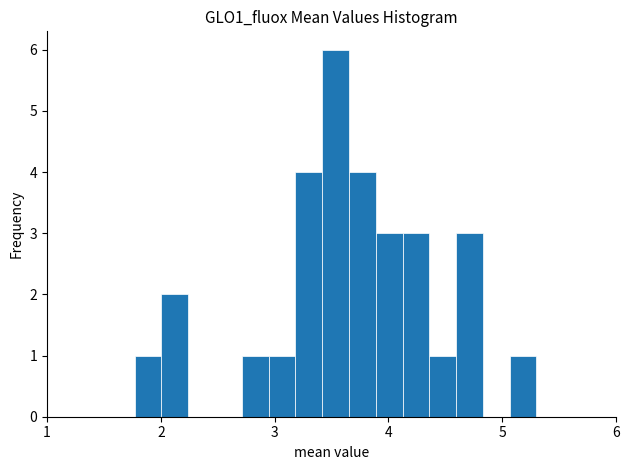

Around what value on the x-axis is the tallest bar? Give the approximate position of its centre, as read against the axis.

3.5